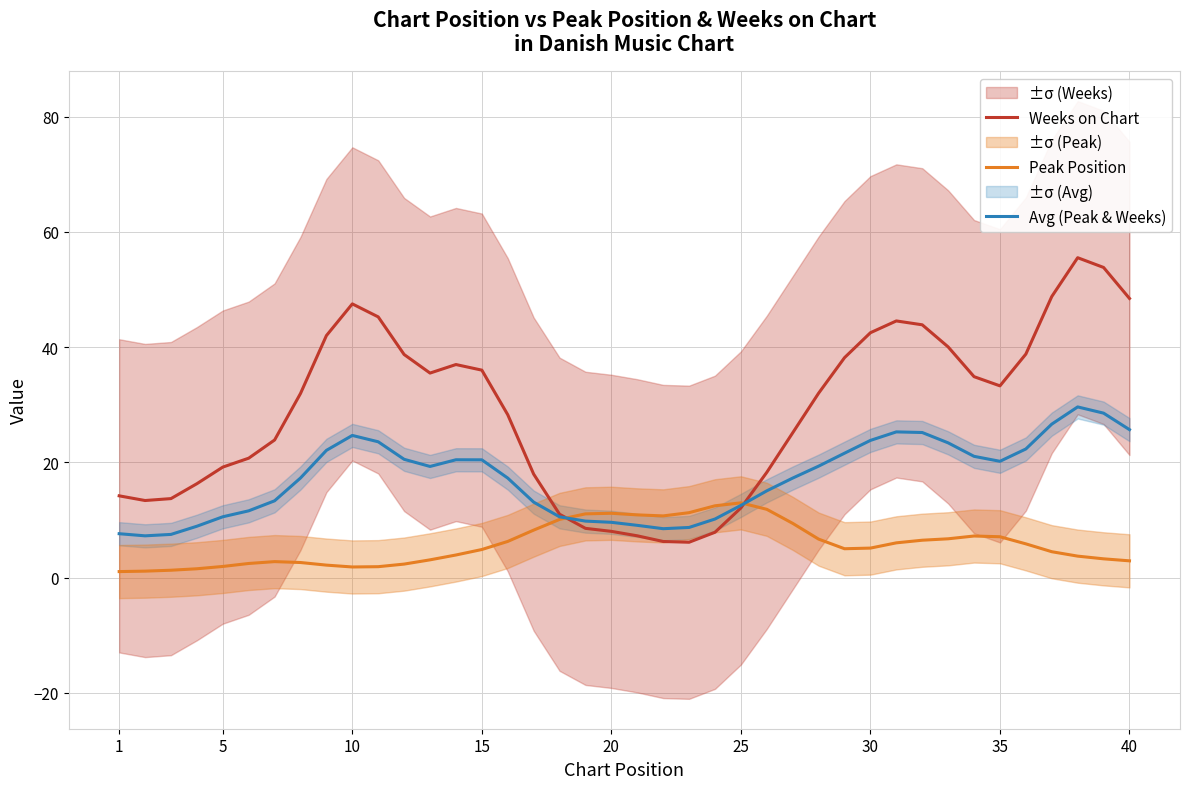

What is the greatest value displayed?

55.5